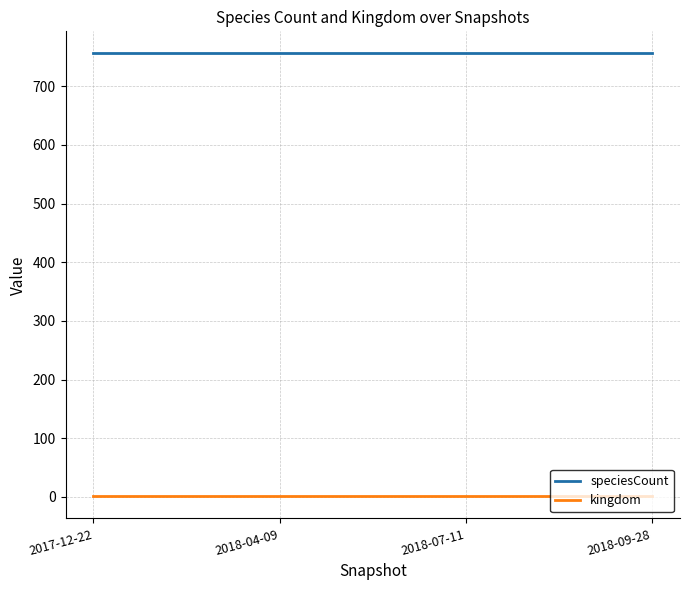

What is the lowest value of the kingdom series?

1